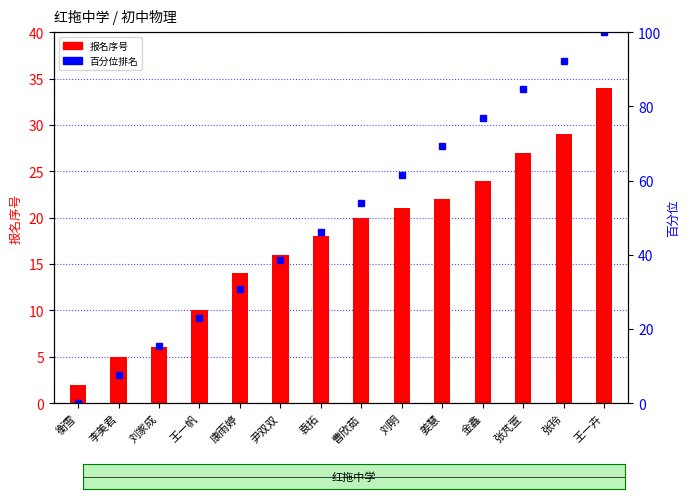

List the series in order of their peak value, lowest first.

报名序号, 百分位排名